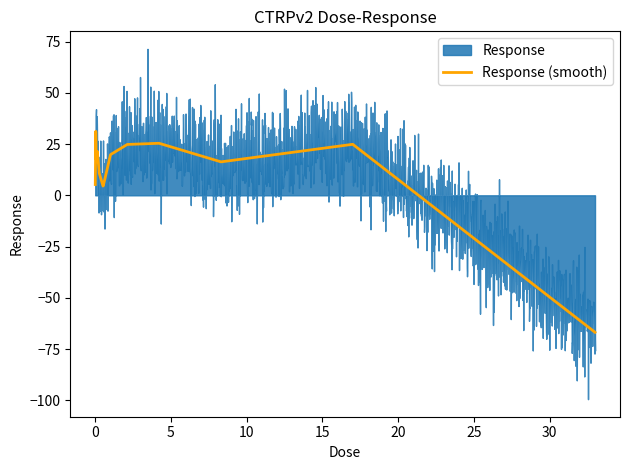

What is the maximum value for Response (smooth)?

31.2